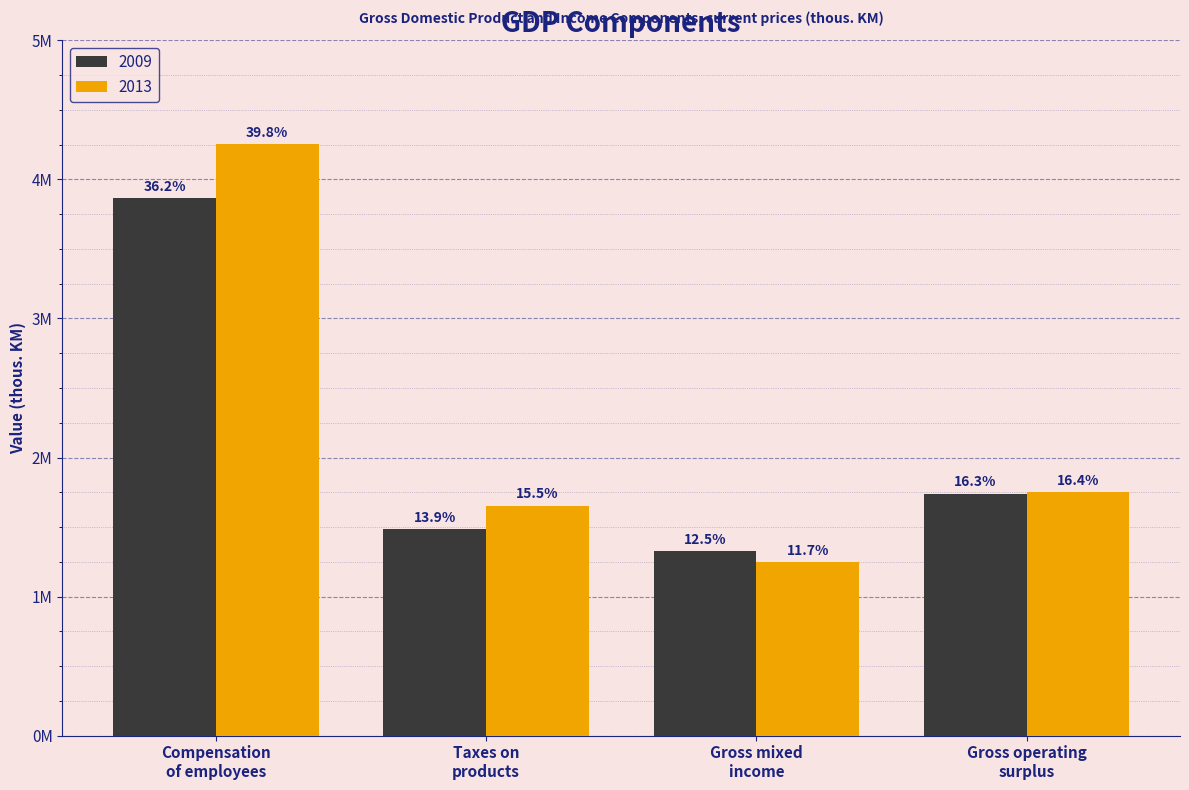

Does the chart contain stacked bars?

No